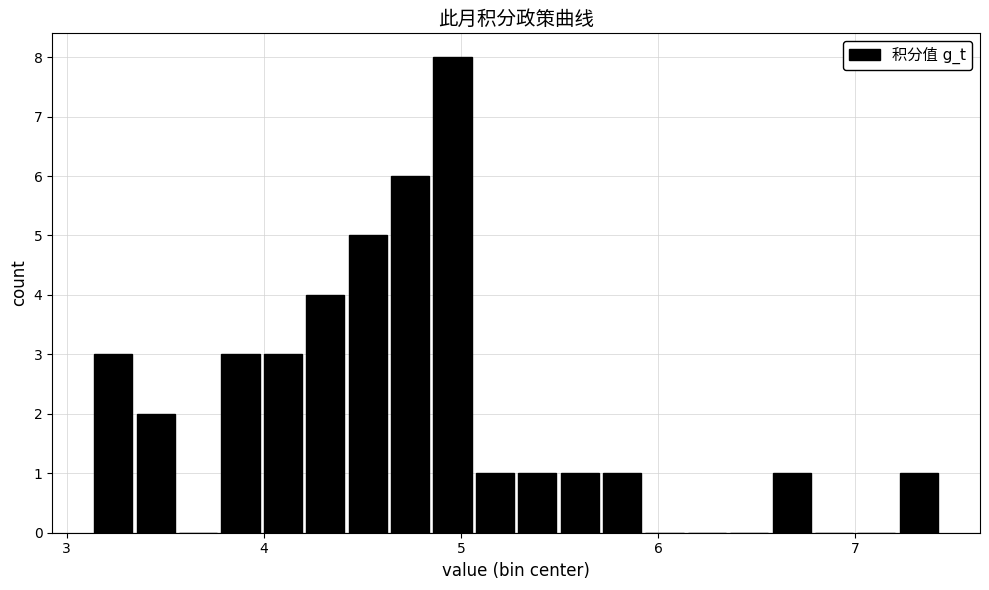

Around what value on the x-axis is the tallest bar? Give the approximate position of its centre, as read against the axis.

5.0